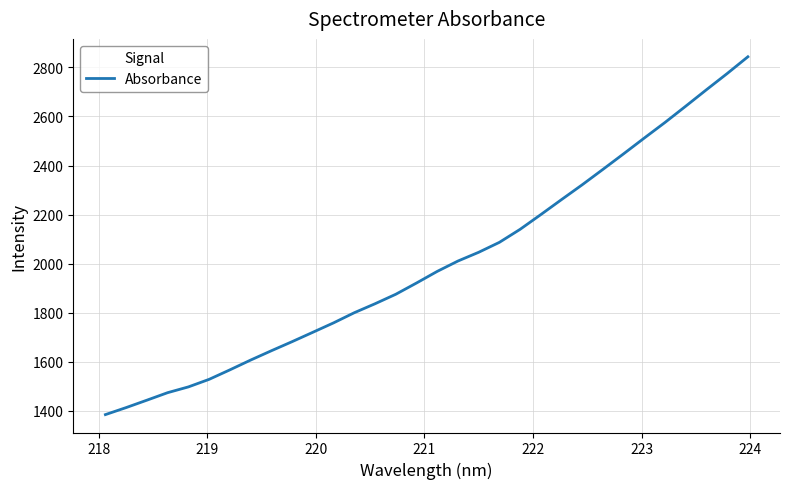

What is the maximum value shown in the chart?

2843.3